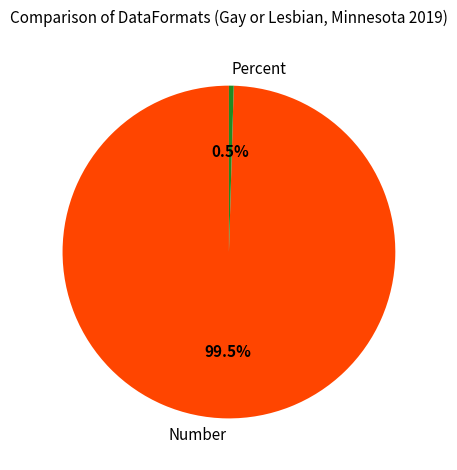

Is Percent the majority of the pie?

No